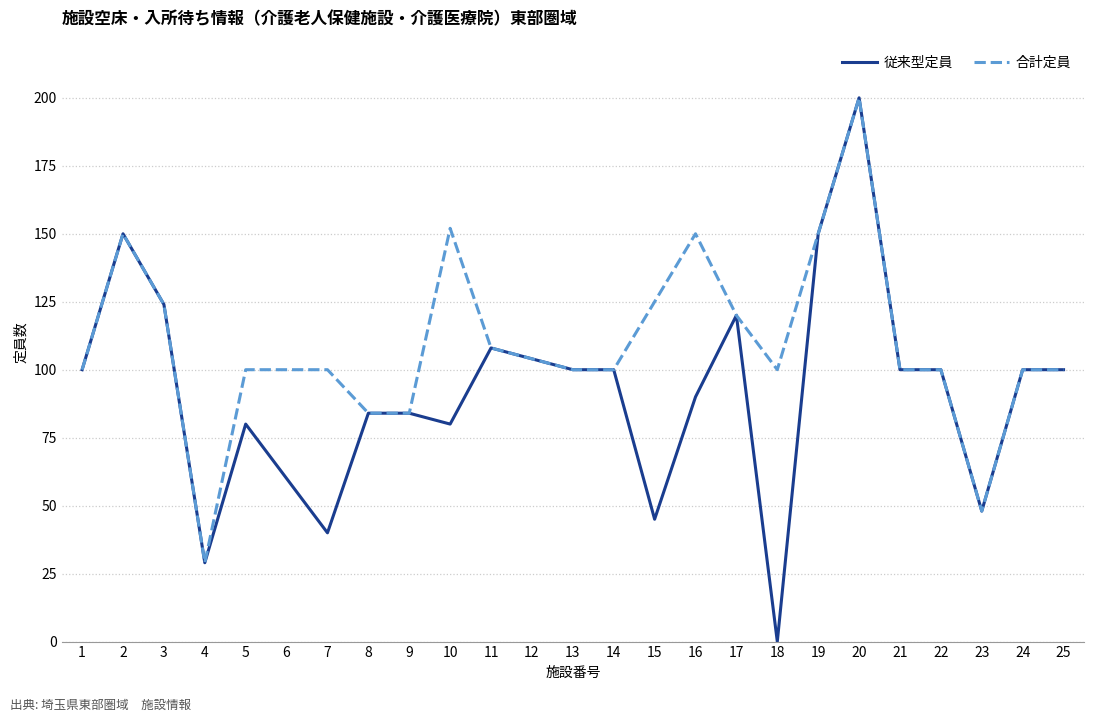

What are all the series names shown in the legend?

従来型定員, 合計定員